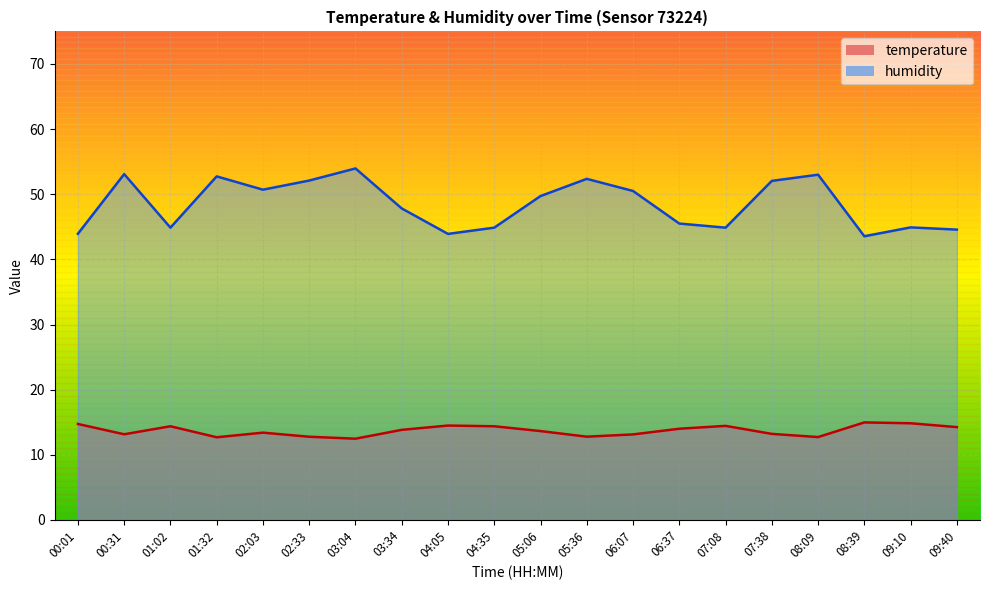

Reading right to left, list all the values displayed in this chart.

temperature: 14.2	14.8	15.0	12.7	13.2	14.4	14.0	13.1	12.8	13.6	14.4	14.5	13.8	12.5	12.8	13.4	12.7	14.4	13.2	14.7
humidity: 44.6	44.9	43.5	53.0	52.0	44.9	45.5	50.5	52.4	49.7	44.9	43.9	47.8	54.0	52.1	50.7	52.7	44.9	53.1	43.9